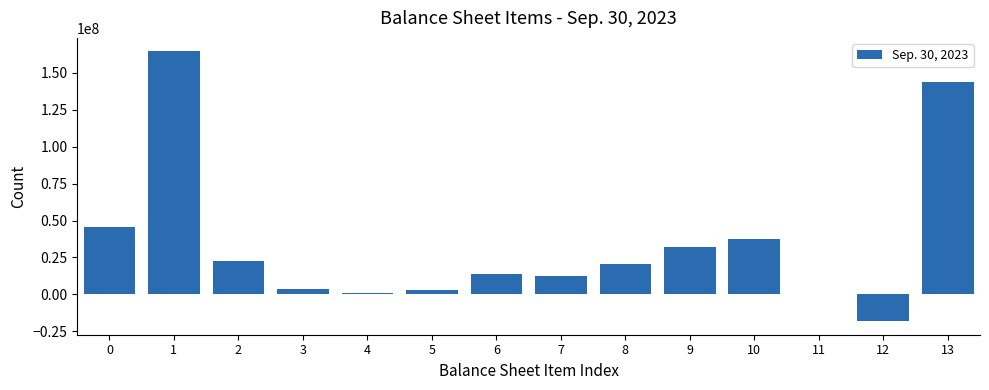

Reading left to right, extract all data points from this chart.

0=45741395	1=164628201	2=22597262	3=3856648	4=968832	5=3032022	6=13486001	7=12238747	8=20807724	9=32355274	10=37597398	11=0	12=-18214588	13=144189625